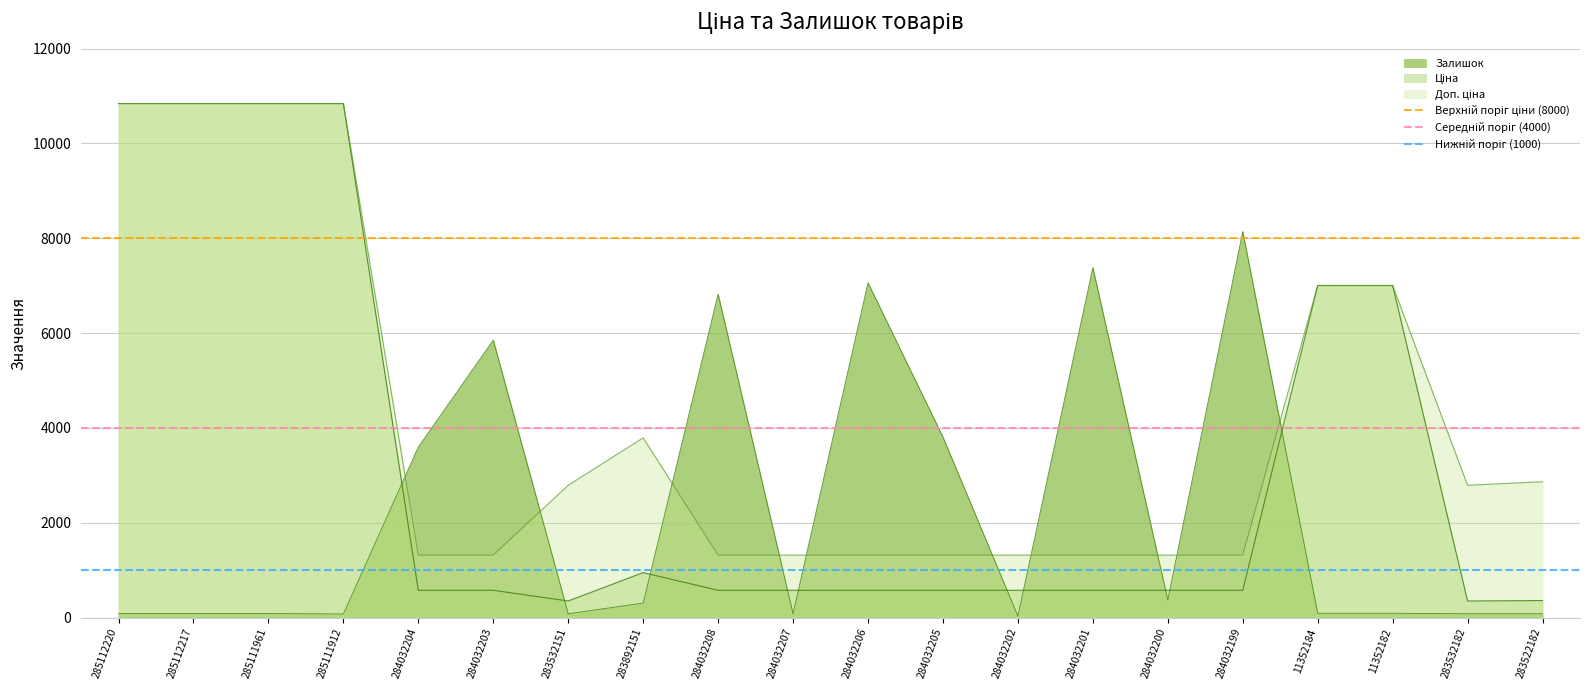

What is the highest value of the Залишок series?

8140.0